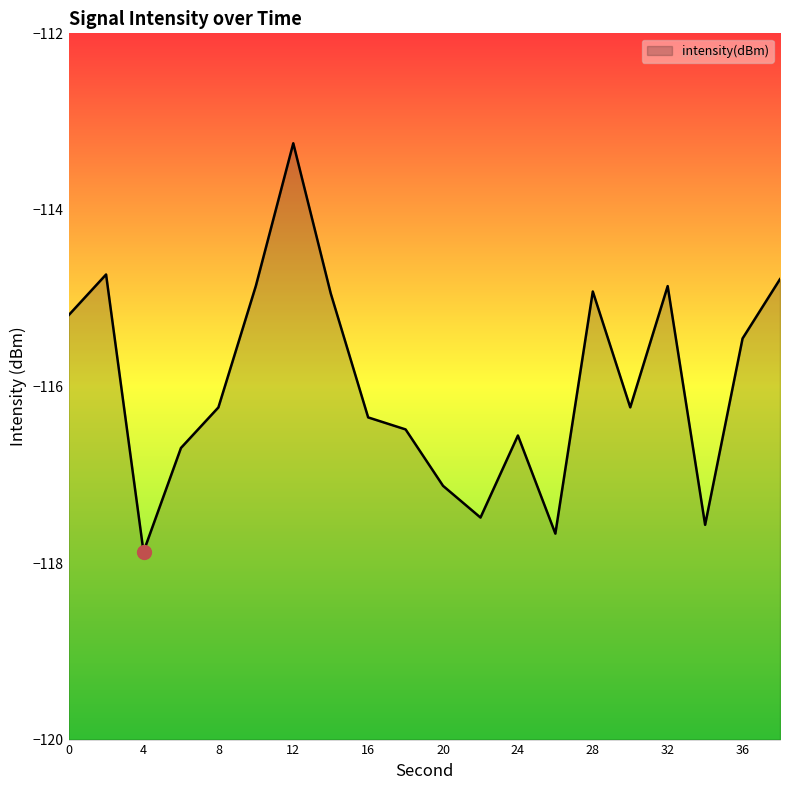

What is the difference between the values at 28 and 12?

1.7